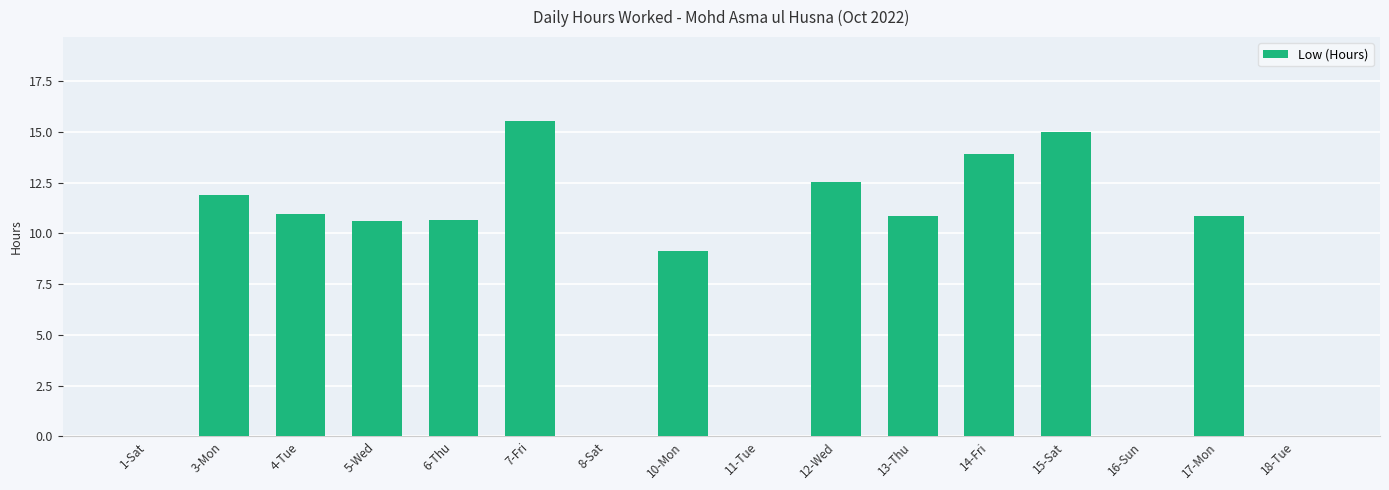

How many values exceed 10?

10